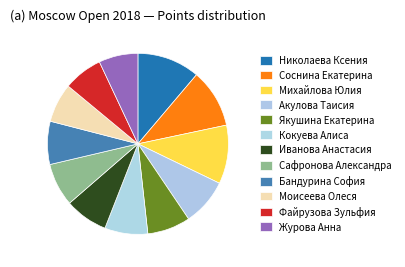

How many segments does this pie chart have?

12